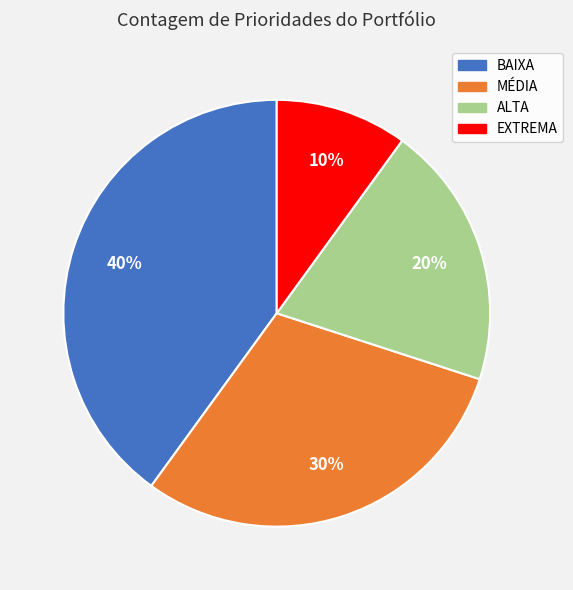

Does MÉDIA account for over 50% of the chart?

No